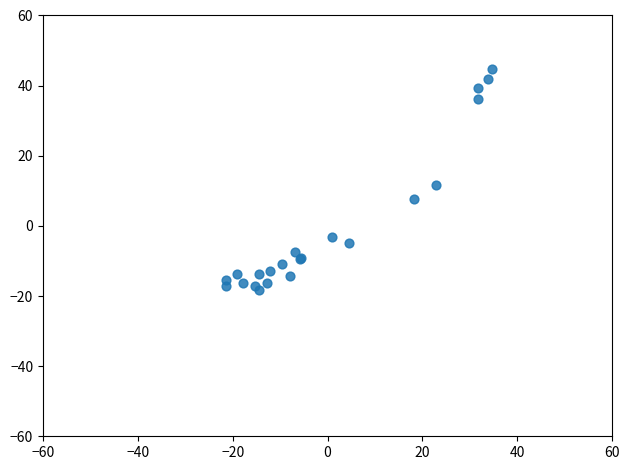

What Y value in the scatter plot is closest to 13?

11.8